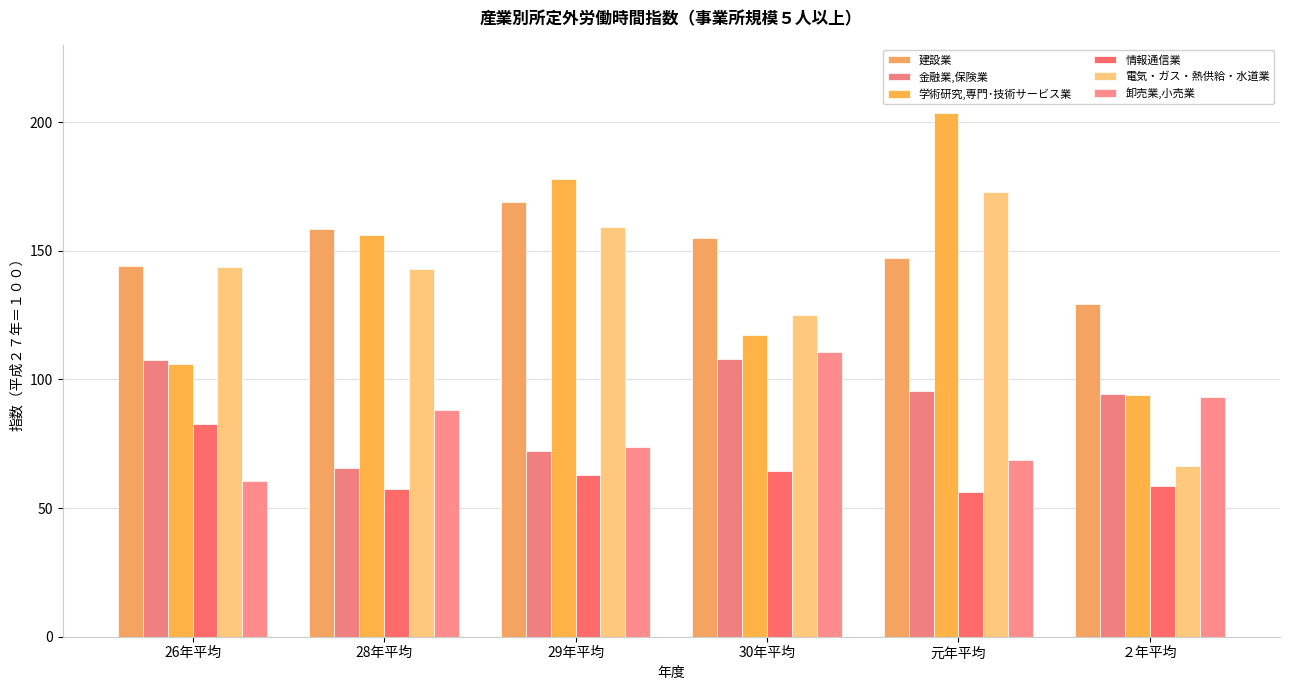

At which label does 情報通信業 first exceed 62?

26年平均